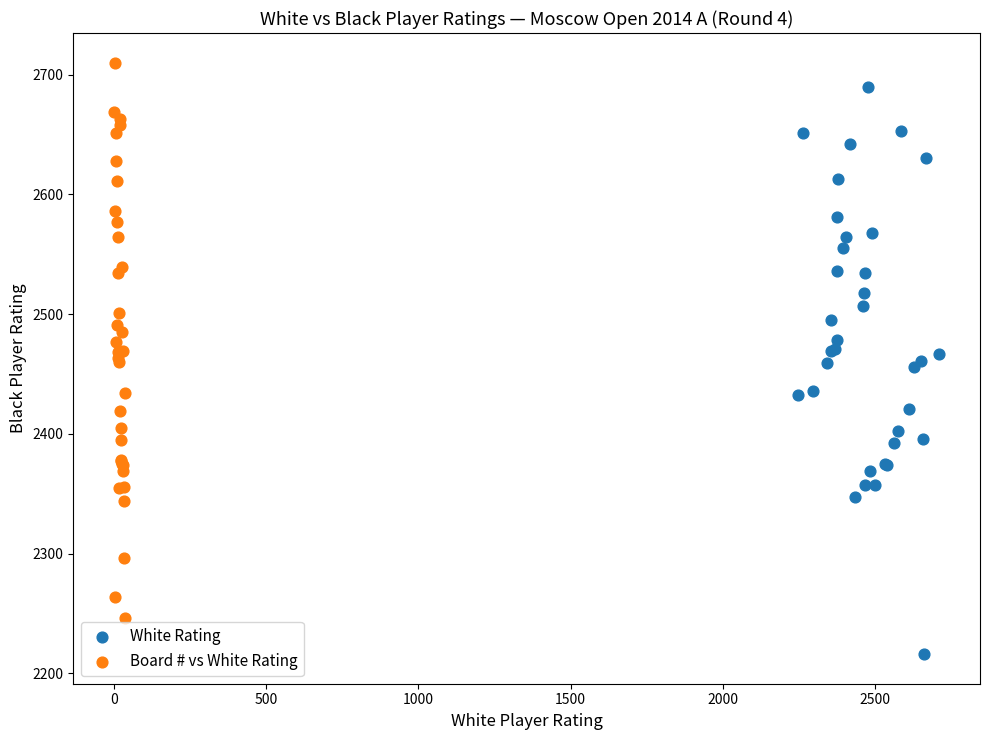

What are all the series names shown in the legend?

White Rating, Board # vs White Rating